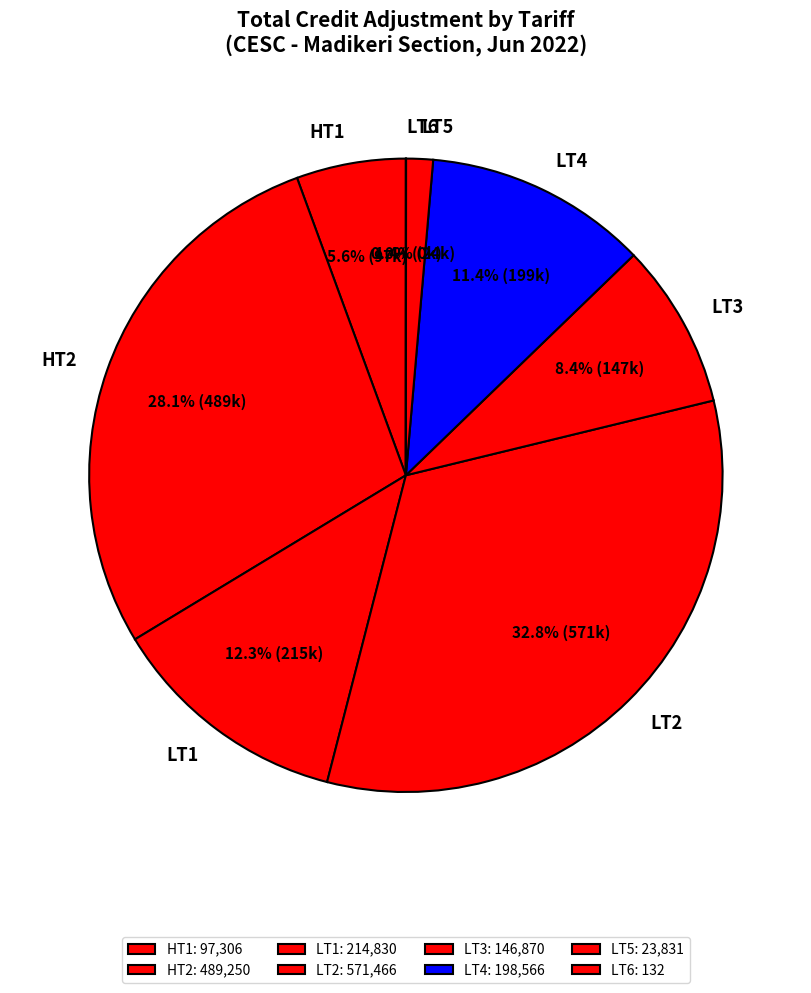

Which slice is the largest?

LT2